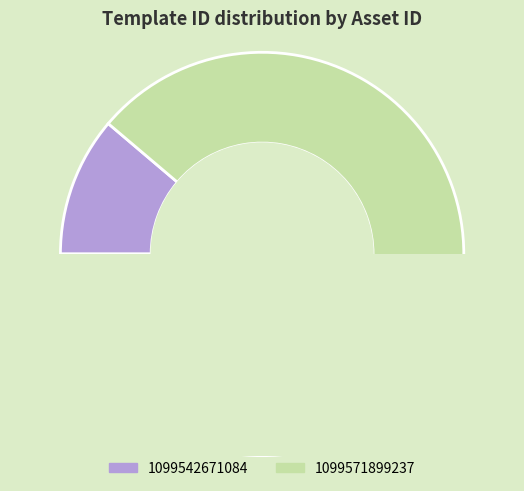

Do 1099571899237 and 1099542671084 together represent more than half of the pie?

Yes